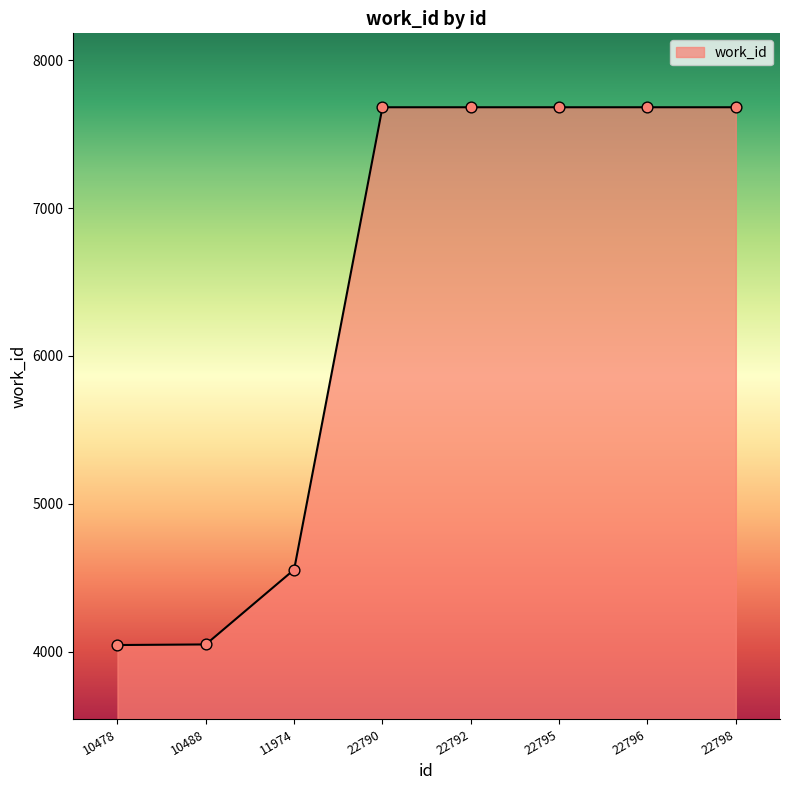

Approximately how many times larger is the value at 10488 compared to 22792?

0.5